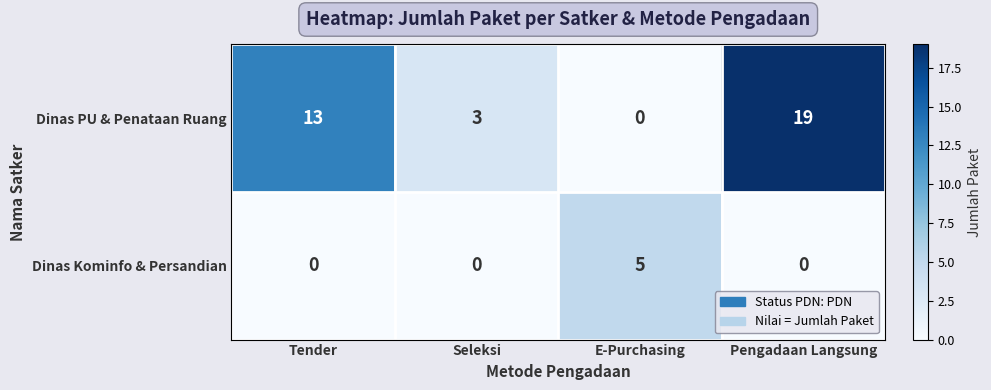

At Pengadaan Langsung, list the series in order from largest to smallest.

Dinas PU & Penataan Ruang, Dinas Kominfo & Persandian